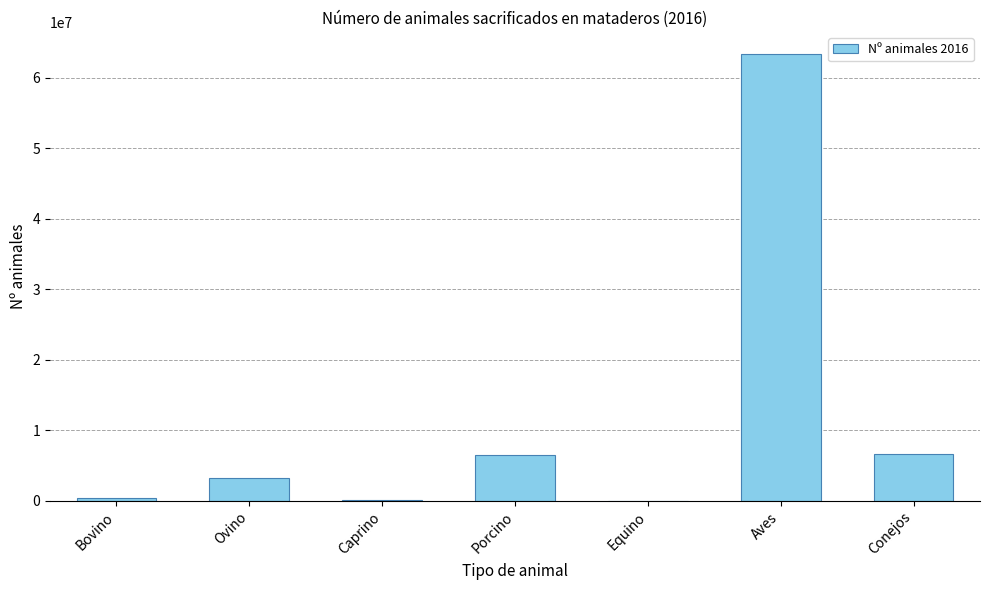

What is the sum of all values?

80185161